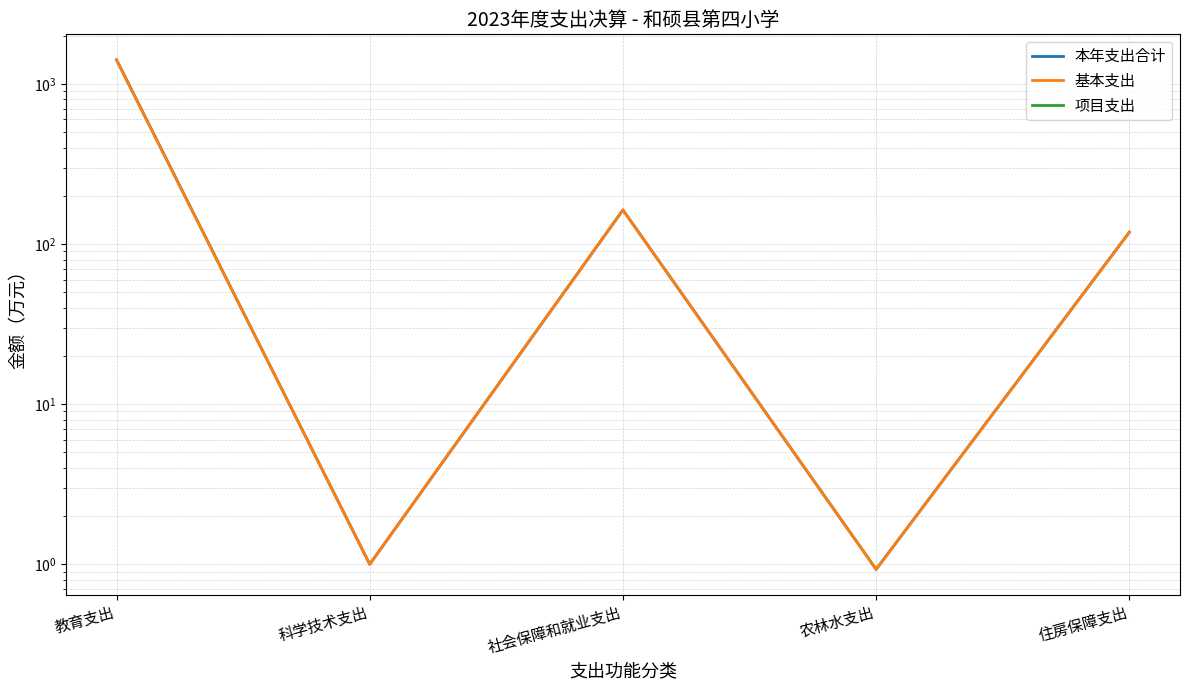

Rank the series at 社会保障和就业支出 from lowest to highest value.

项目支出, 本年支出合计, 基本支出